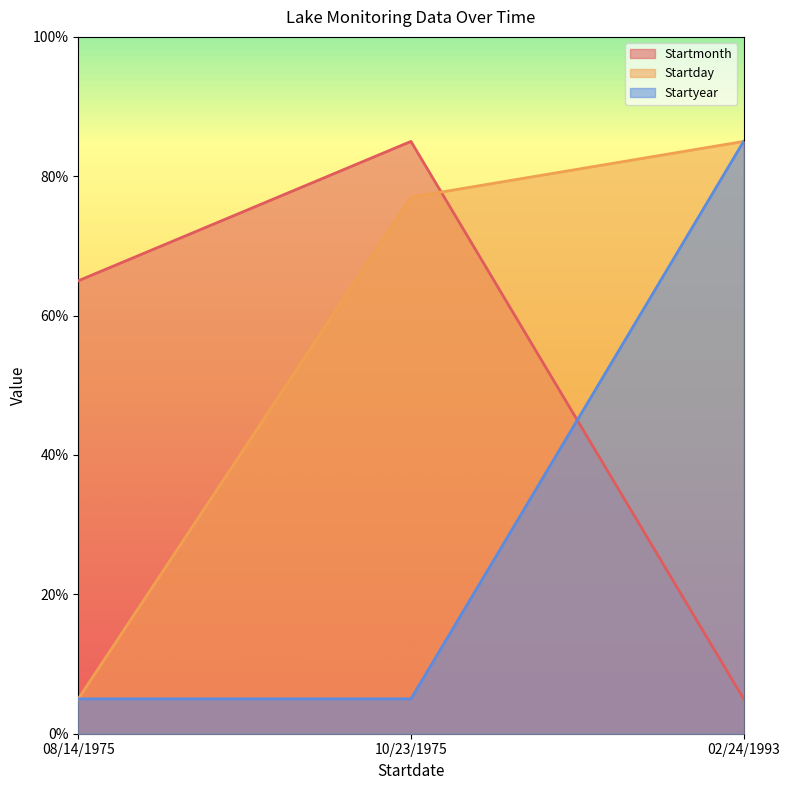

Is the value of Startyear at 10/23/1975 greater than the value of Startmonth at 10/23/1975?

No